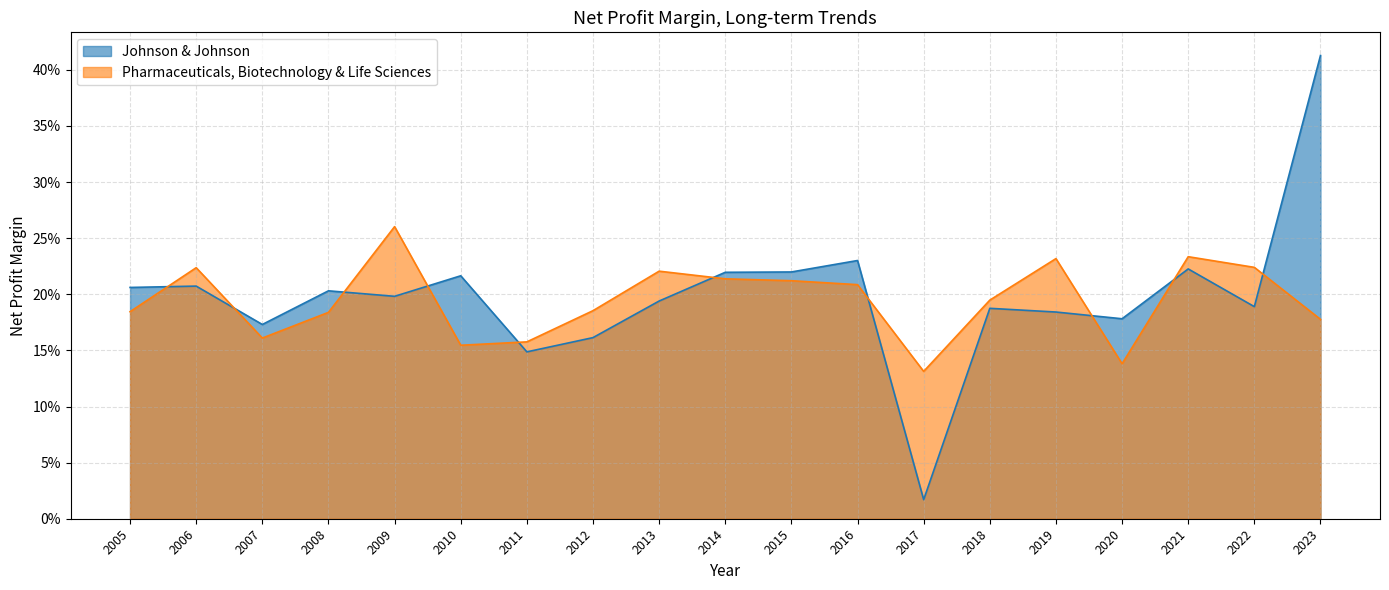

What are all the series names shown in the legend?

Johnson & Johnson, Pharmaceuticals, Biotechnology & Life Sciences